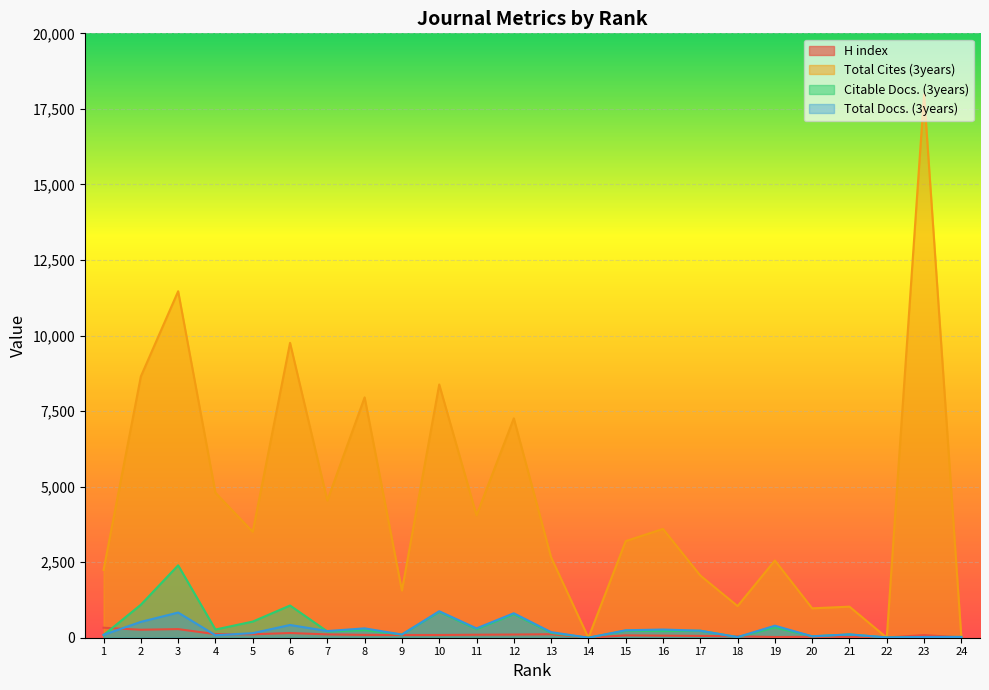

Where does the Citable Docs. (3years) series first go above 231?

2